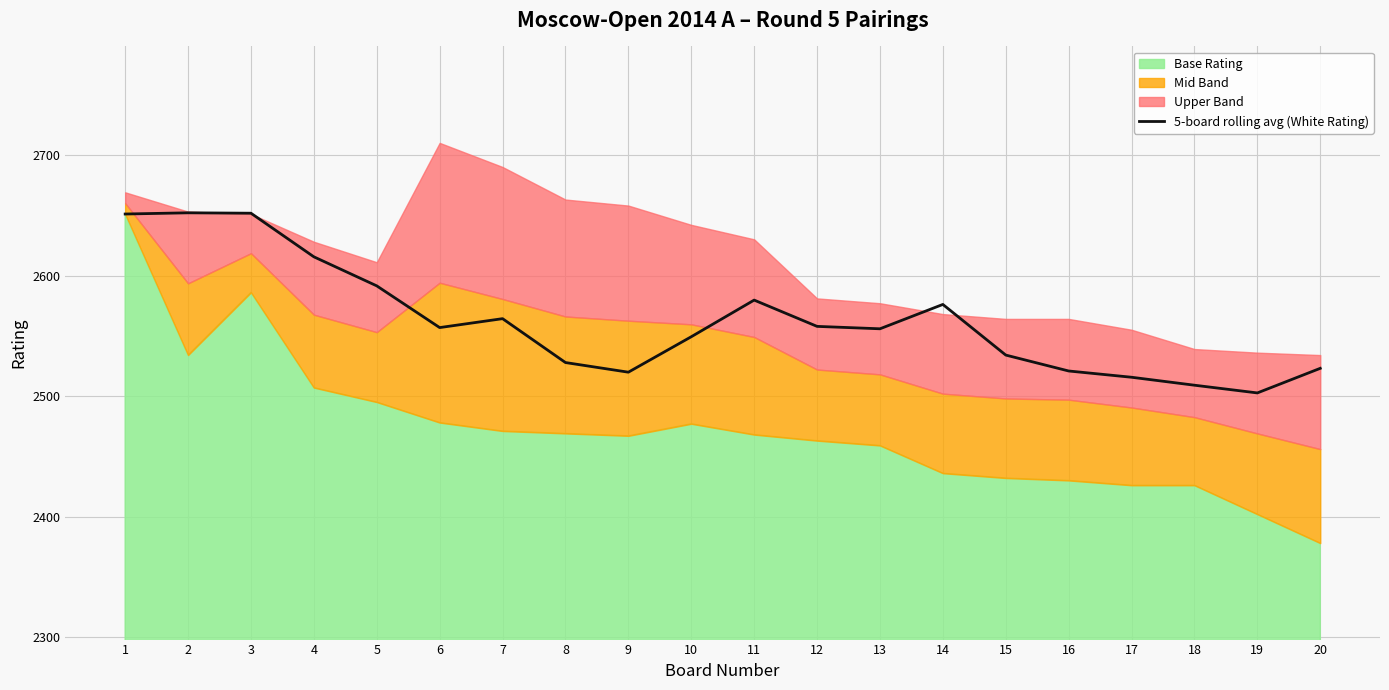

Rank the categories by value from lowest to highest.

19, 18, 17, 9, 16, 20, 8, 15, 10, 13, 6, 12, 7, 14, 11, 5, 4, 1, 3, 2